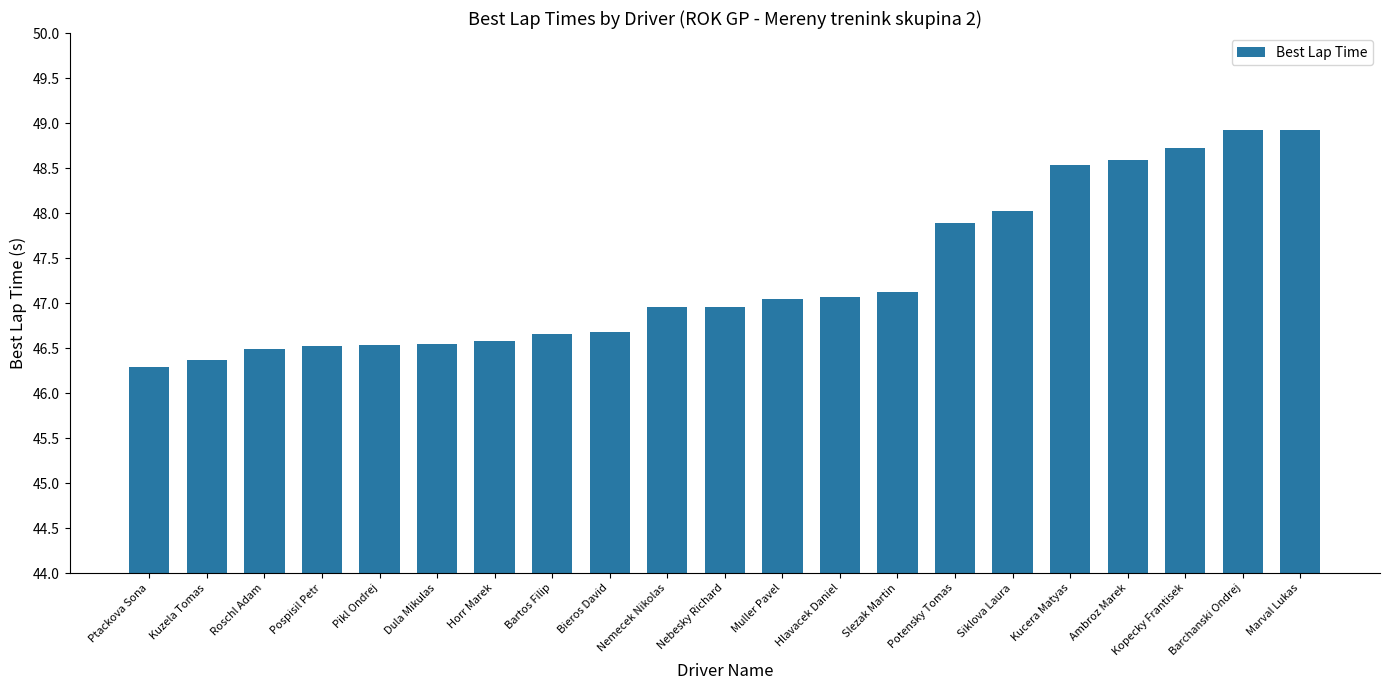

What is the change in value from Bieros David to Potensky Tomas?

+1.2